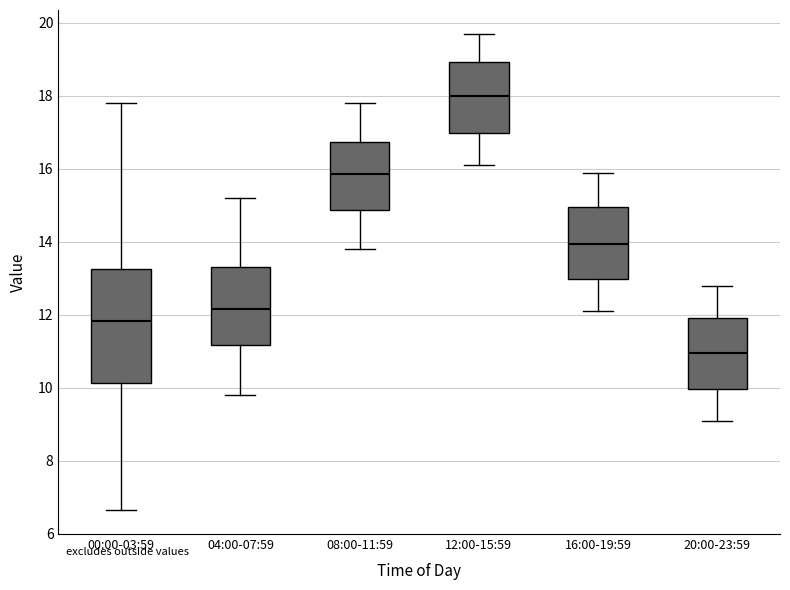

Reading left to right, transcribe this box plot: for each box, give where its median line is, the range the box spans, and where its two whiskers end, as read against the y-axis. The values are not printed on the chart, so give them approximately, as read against the axis.

00:00-03:59: median 11.8, box 10.2 to 13.2, whiskers 6.6 to 17.8
04:00-07:59: median 12.2, box 11.2 to 13.4, whiskers 9.8 to 15.2
08:00-11:59: median 15.8, box 14.8 to 16.8, whiskers 13.8 to 17.8
12:00-15:59: median 18.0, box 17.0 to 19.0, whiskers 16.2 to 19.8
16:00-19:59: median 14.0, box 13.0 to 15.0, whiskers 12.2 to 16.0
20:00-23:59: median 11.0, box 10.0 to 12.0, whiskers 9.2 to 12.8